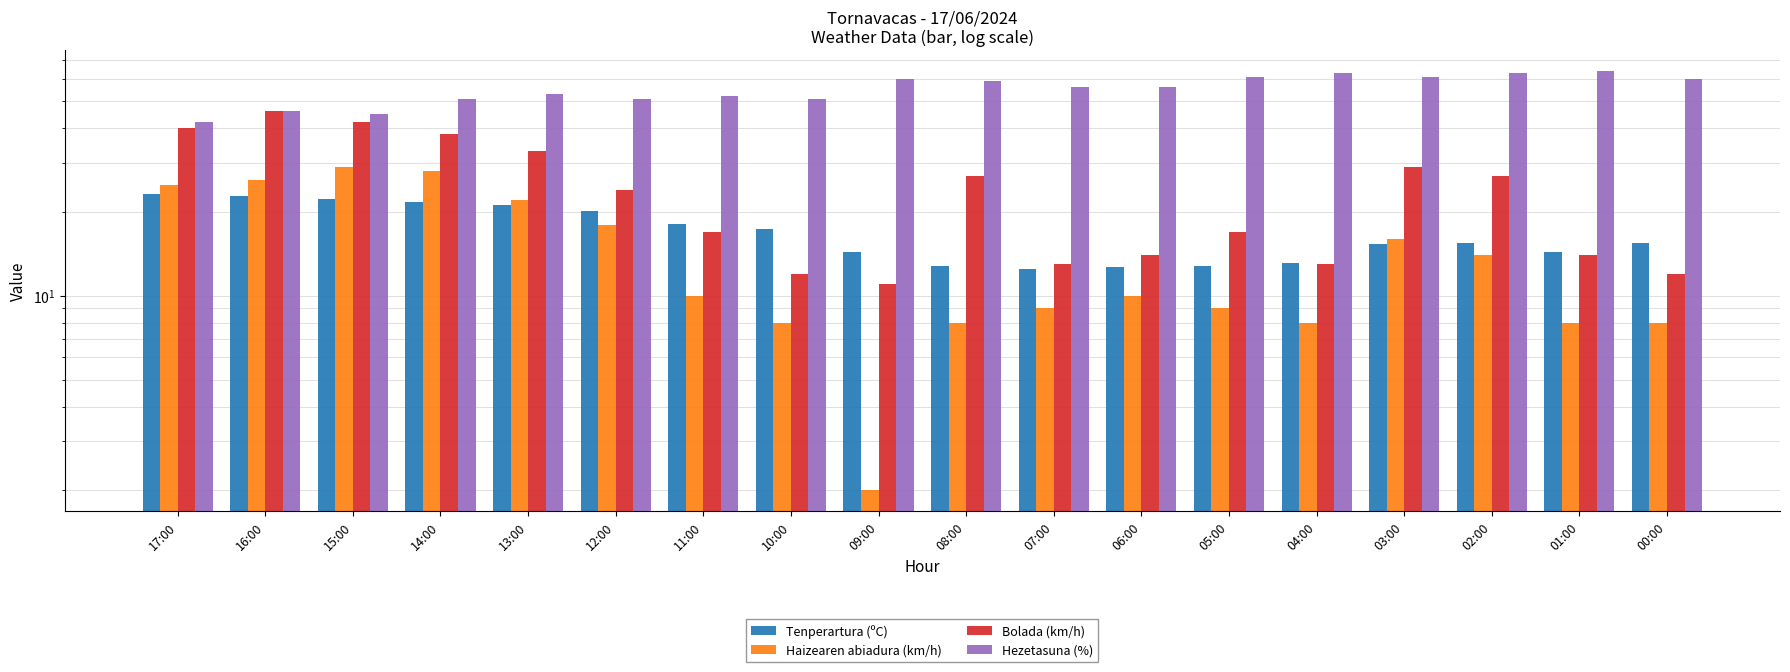

Where does the Tenperartura (ºC) series first go above 15?

17:00